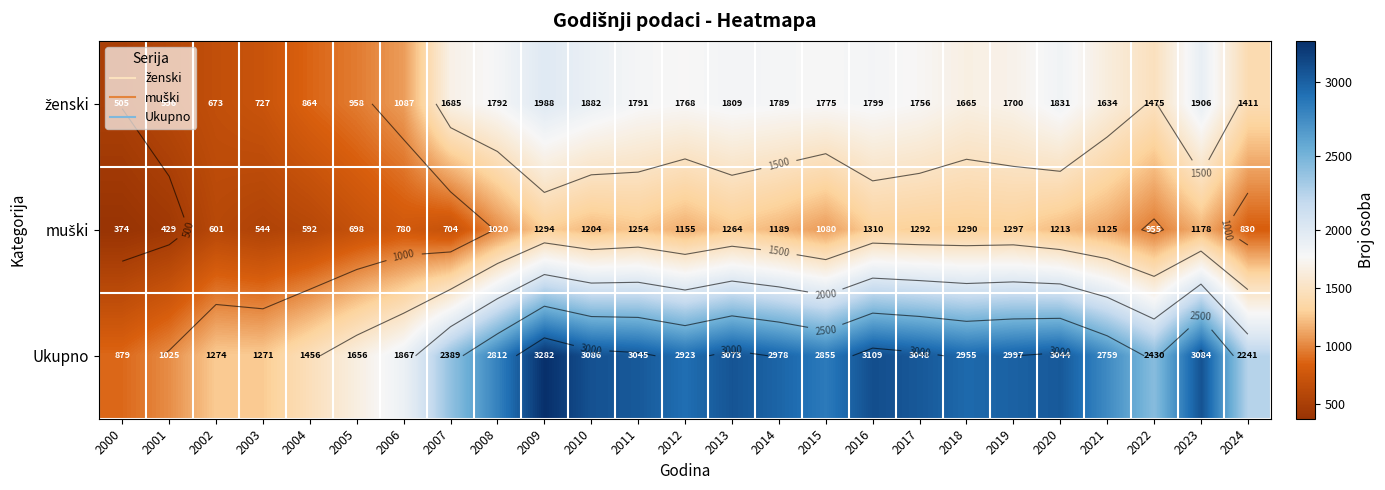

What is the sum of the Ukupno values at 2012 and 2020?

5967